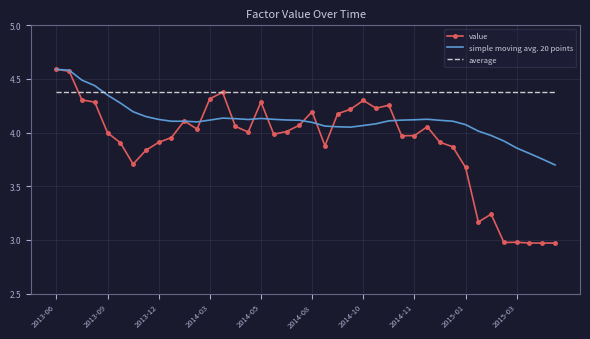

Which series has the largest total across all categories?

average